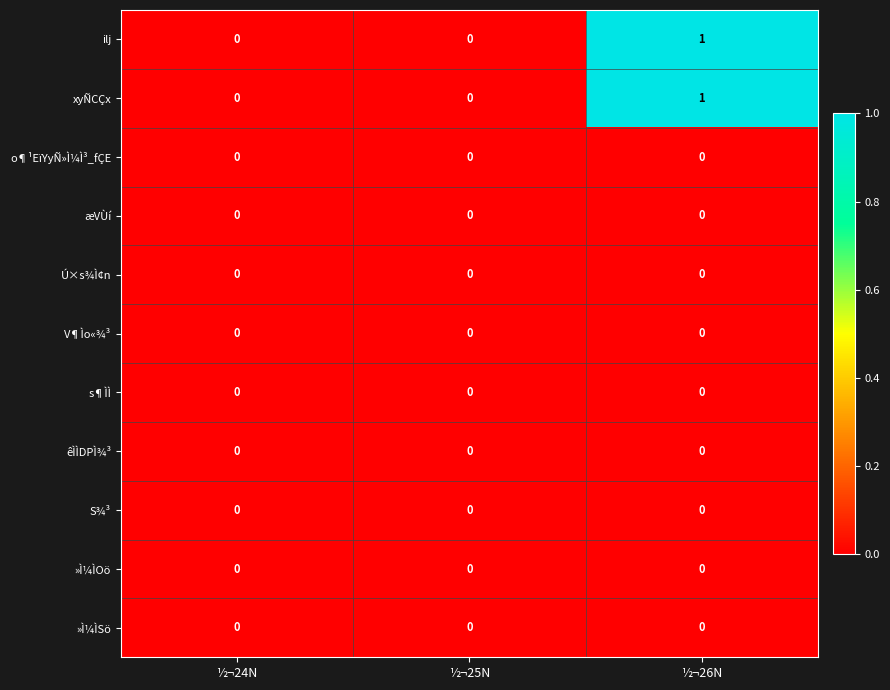

The »Ì¼ÌSö series shows 0 at ½¬25N. True or false?

True